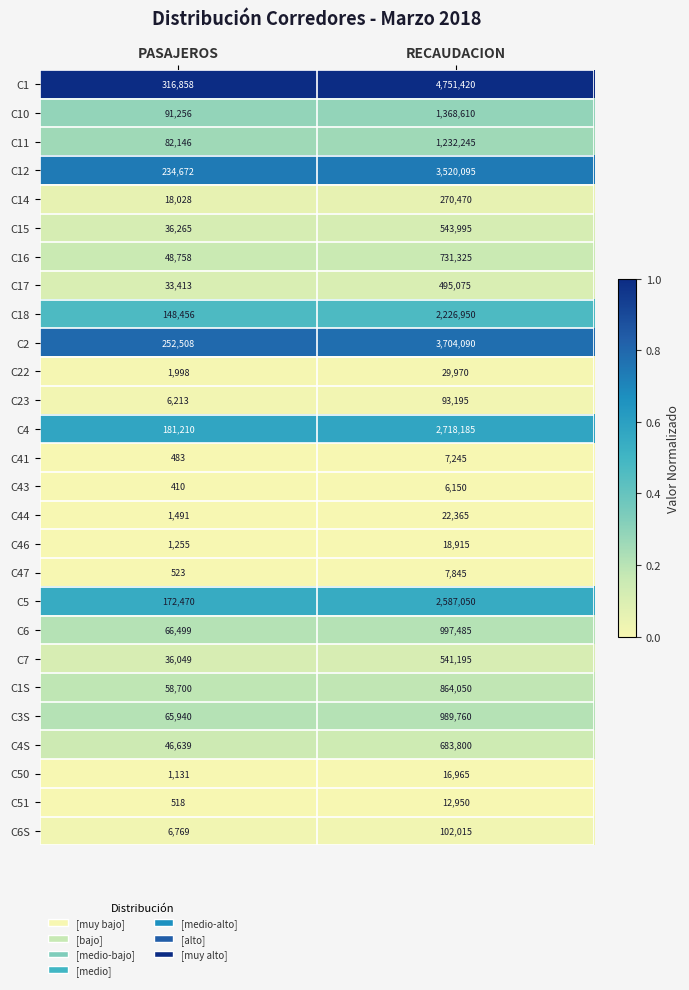

Is it true that C47 equals 282 at PASAJEROS?

False